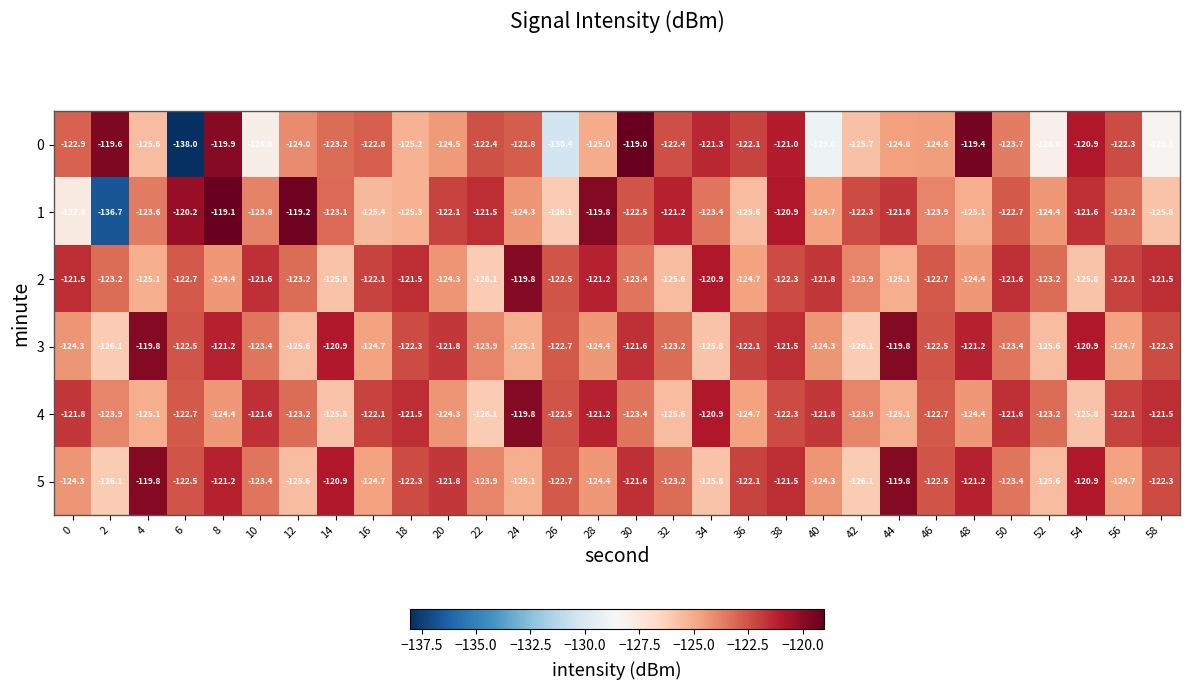

What is the sum of all 3 values?

-3693.7